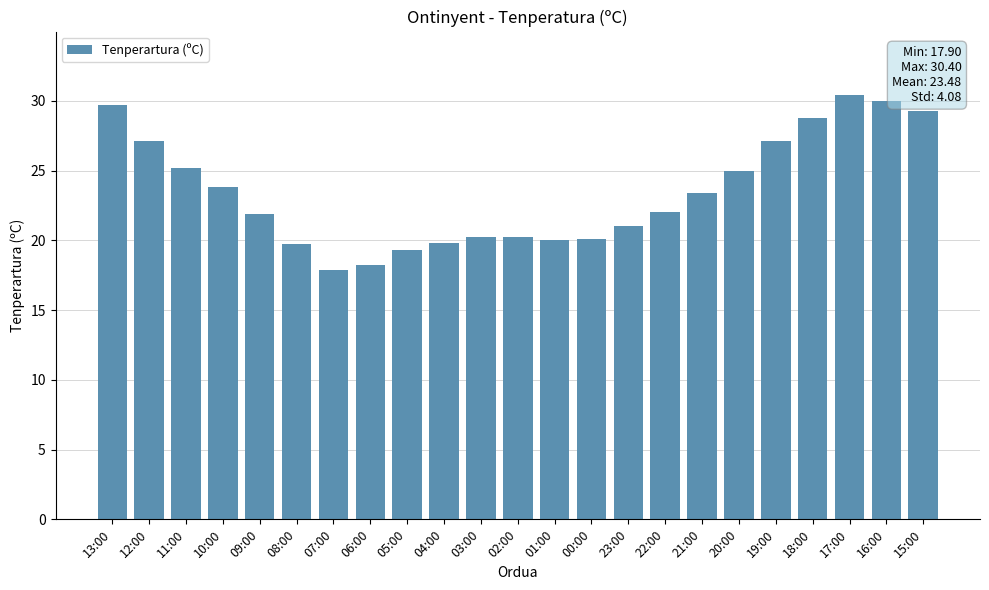

Does the chart contain any negative values?

No